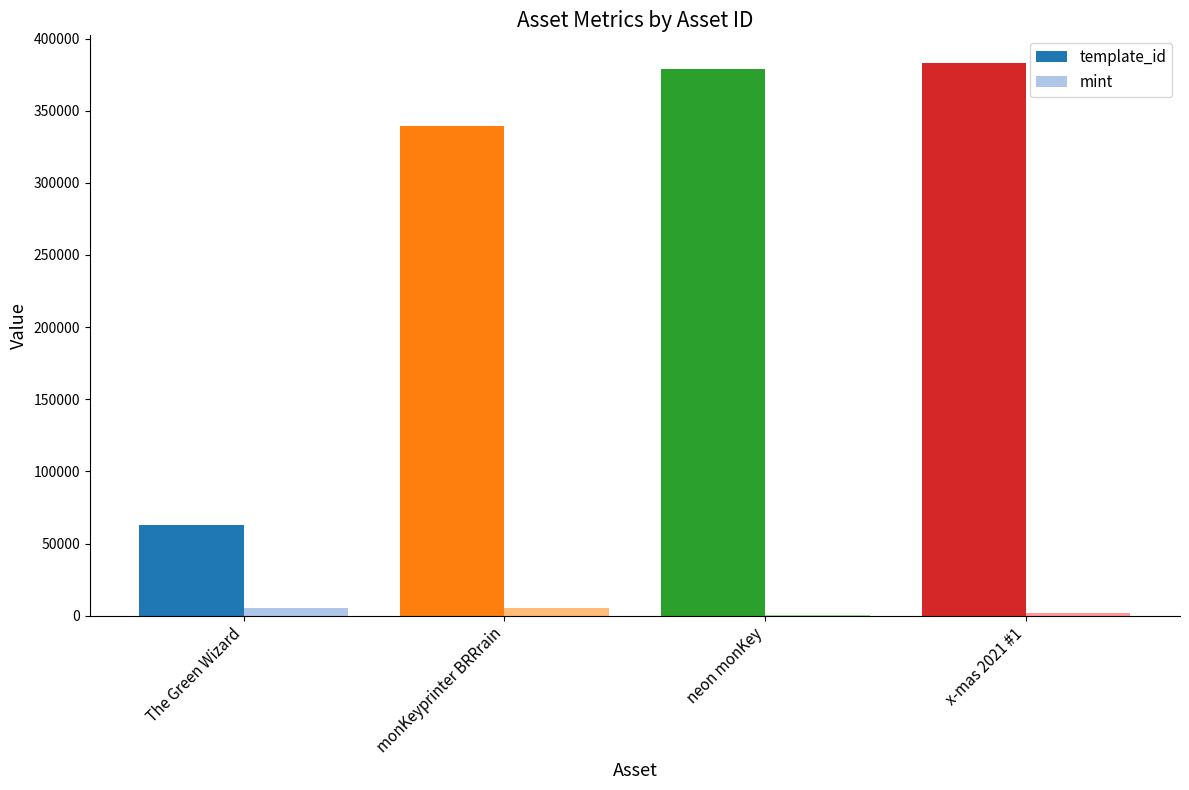

Rank the series at 1099573128955 from lowest to highest value.

mint, template_id